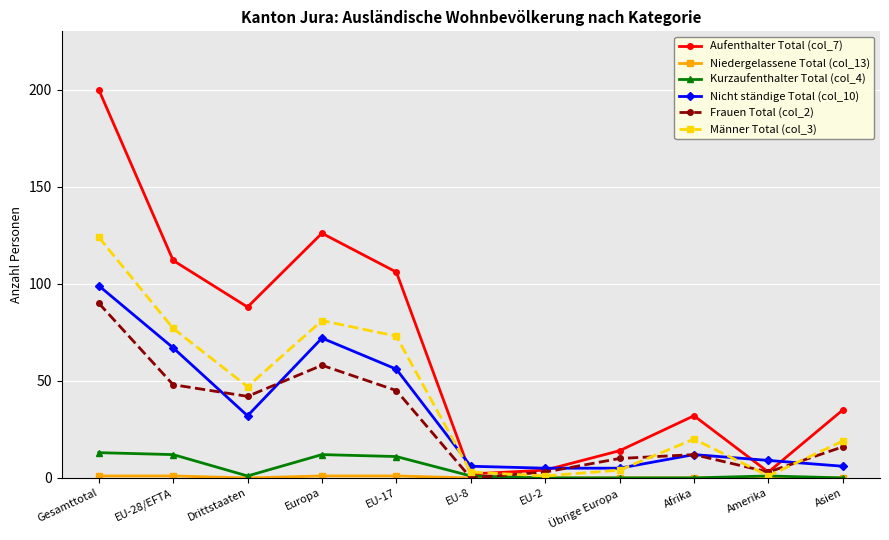

What is the difference between the highest and lowest values at Asien?

35